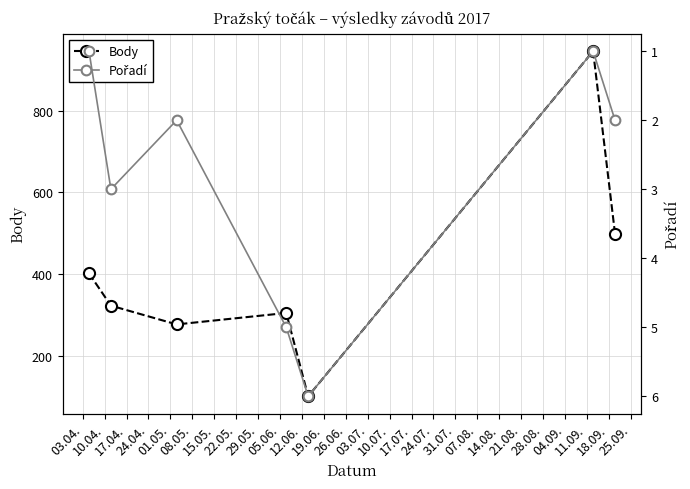

How many interior local valleys does the Body series have?

2